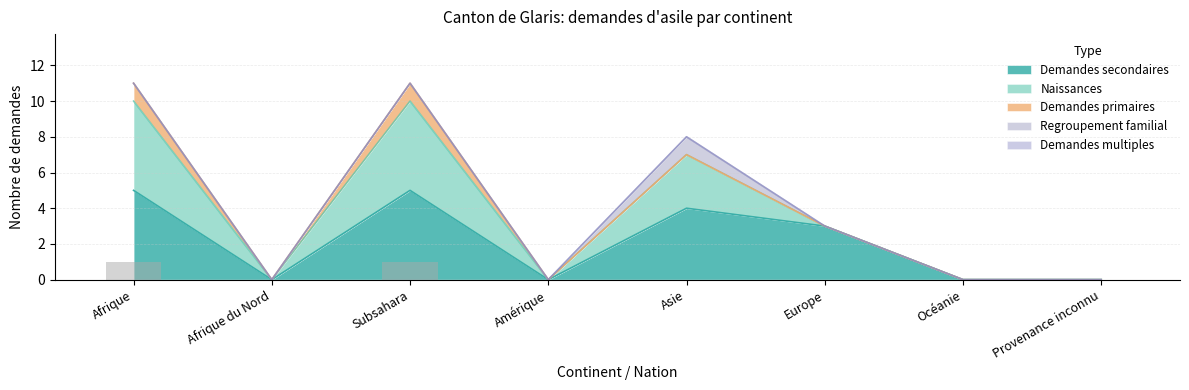

Which has a higher value, Amérique or Europe?

Amérique